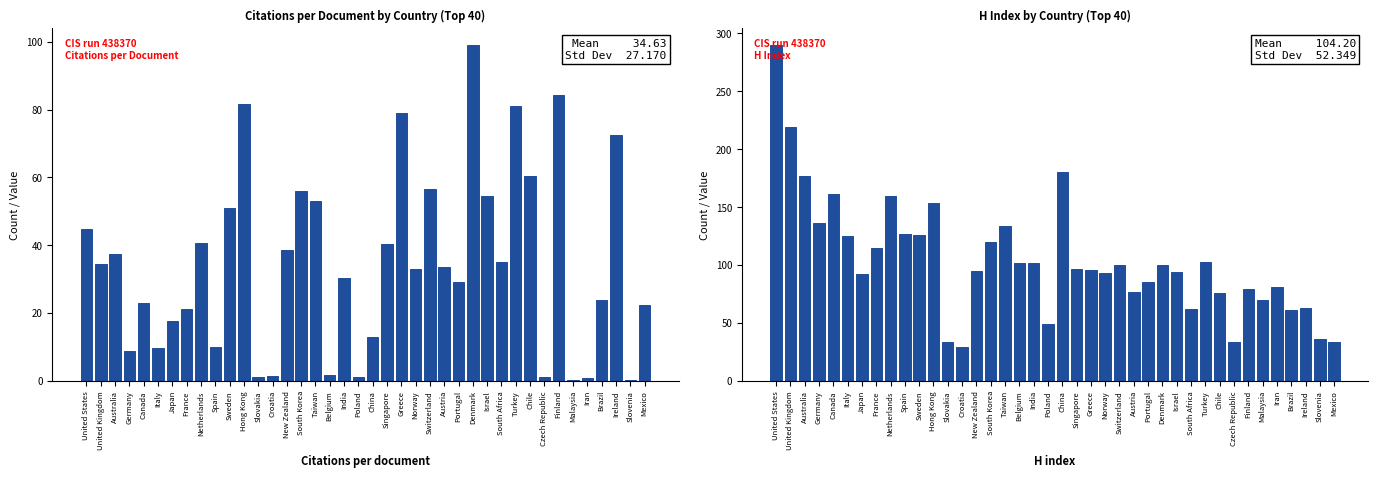

What is the highest value of the H index series?

290.0